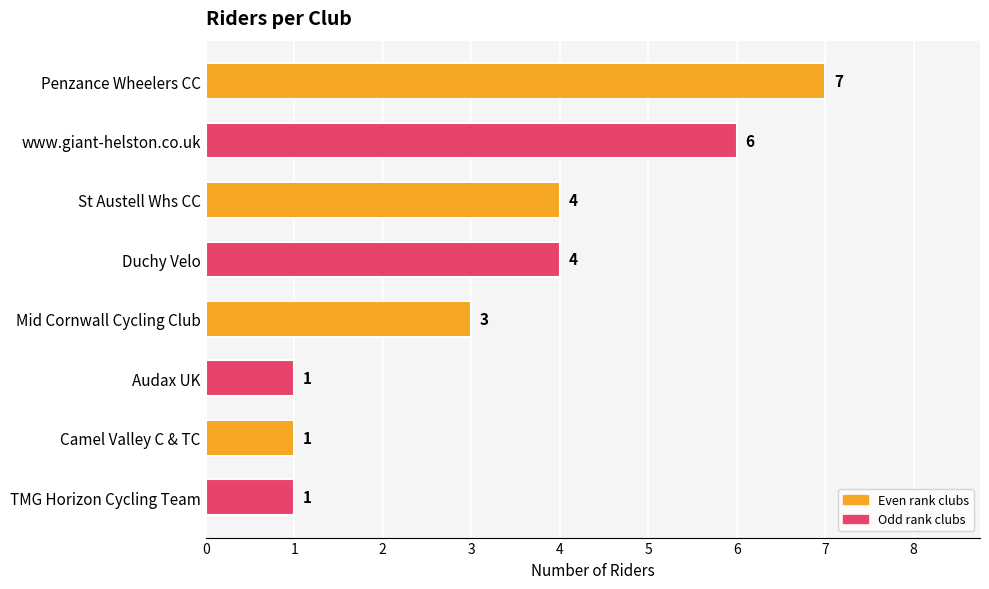

Which category has the highest value across all series?

Penzance Wheelers CC